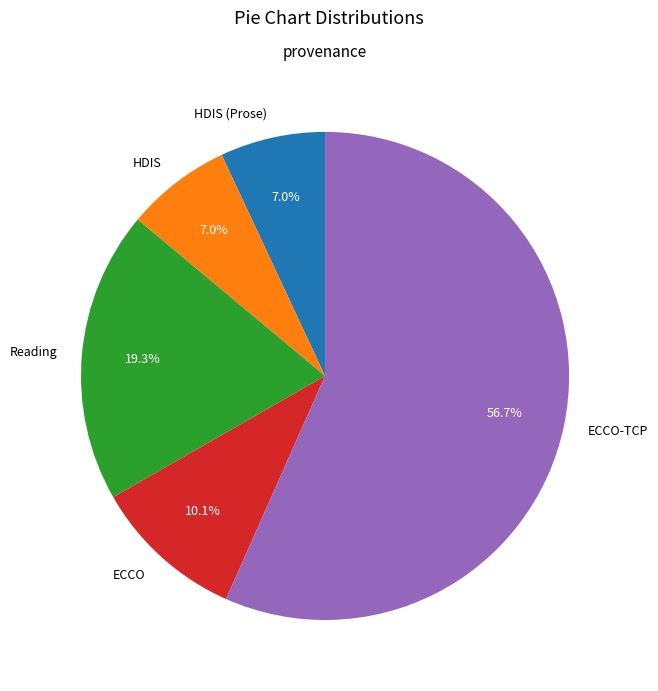

To the nearest percent, what percentage of the pie is ECCO-TCP?

57%